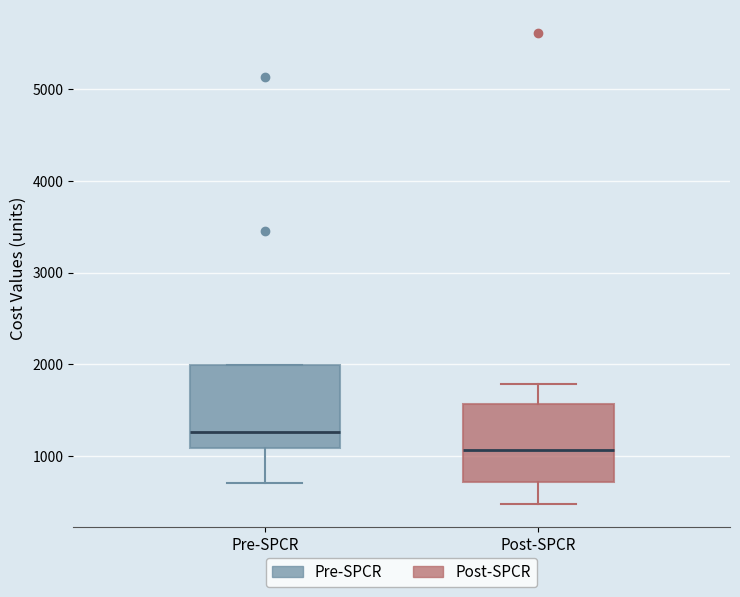

Where is the lower edge of the box for Pre-SPCR on the y-axis? The values are not printed on the chart, so give them approximately, as read against the axis.

1100